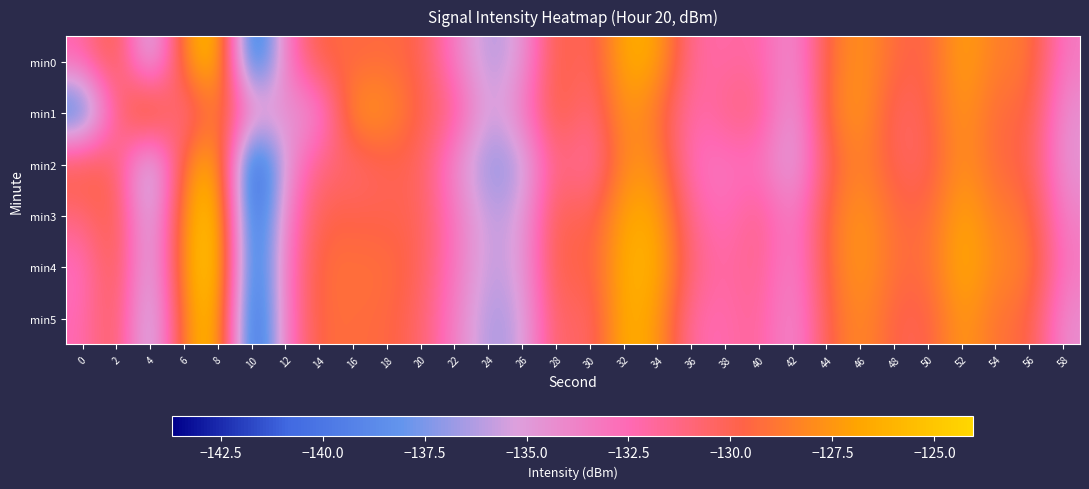

Which category has the highest value across all series?

8